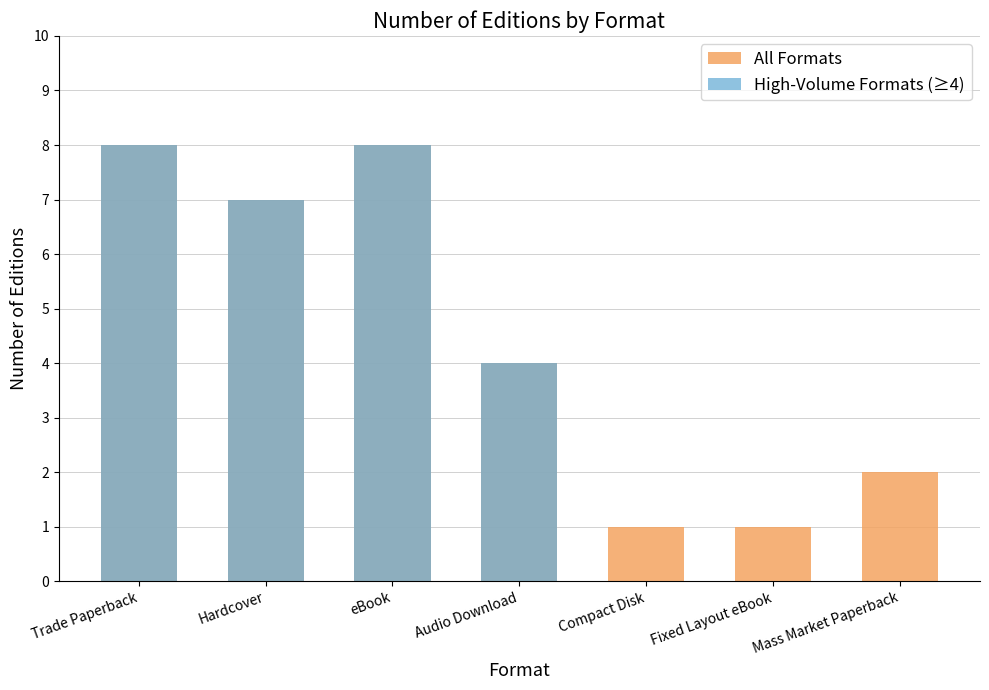

Rank the series by their maximum value, from highest to lowest.

All Formats, High-Volume Formats (≥4)